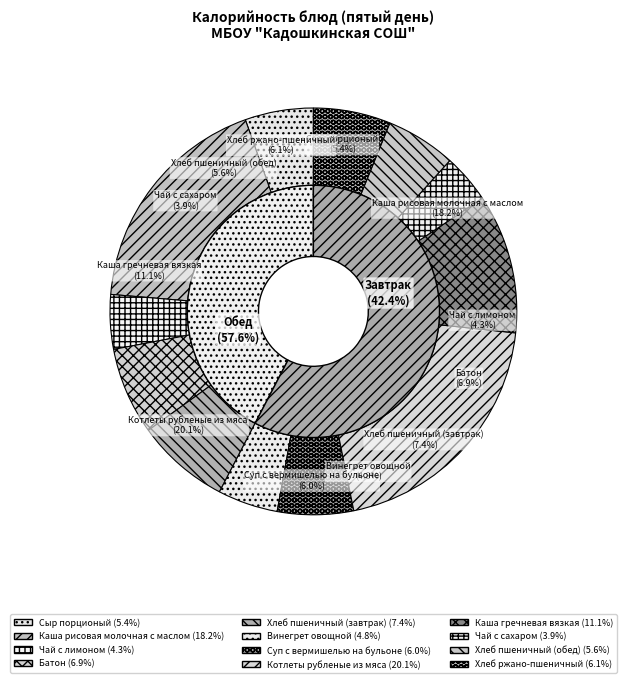

Count the number of slices in the pie.

12